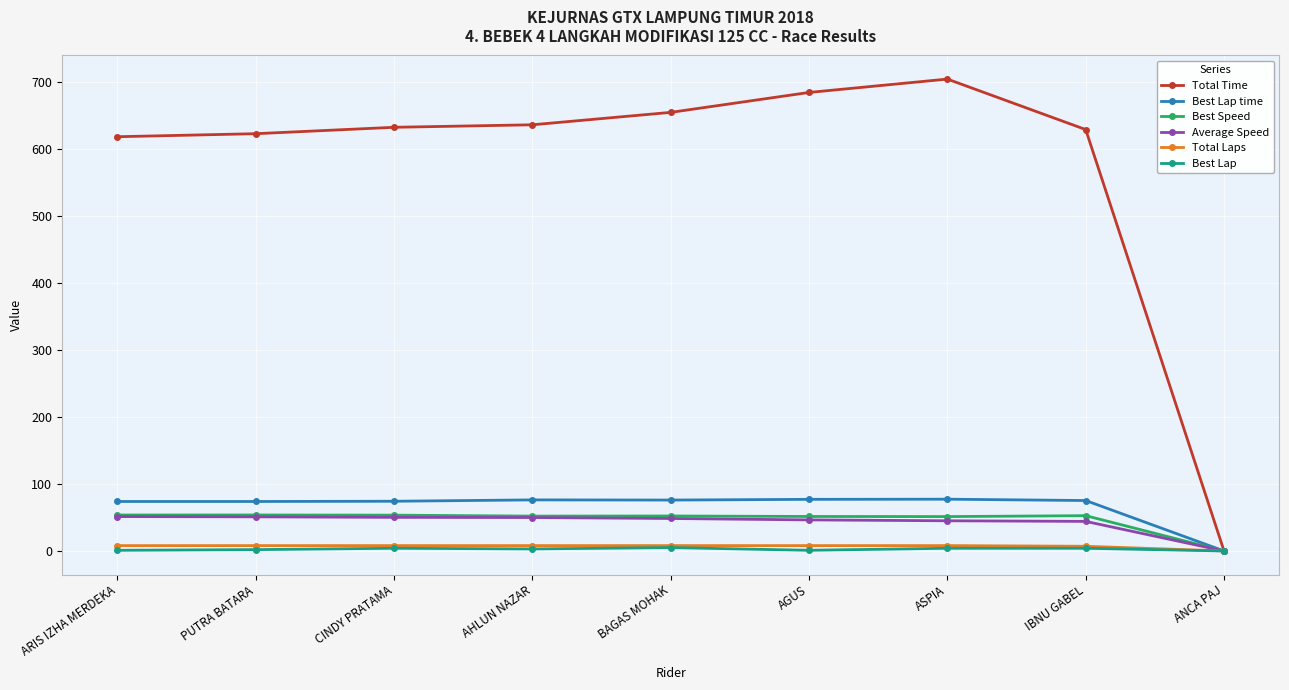

Which category has the highest value across all series?

ASPIA